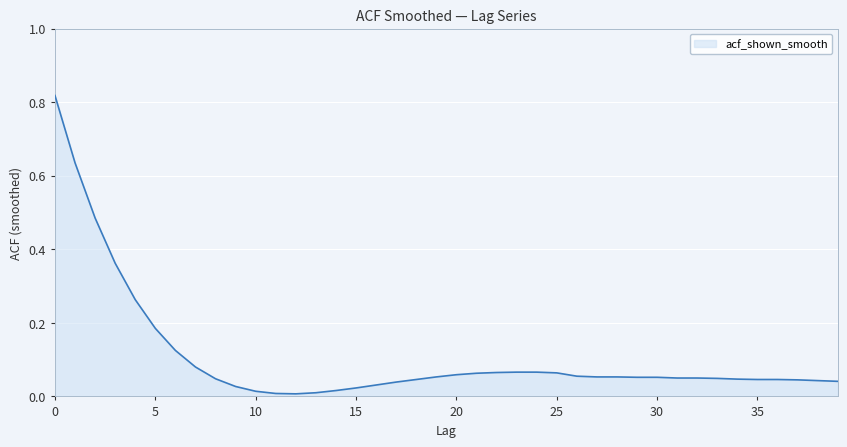

How many lines are shown in the chart?

1